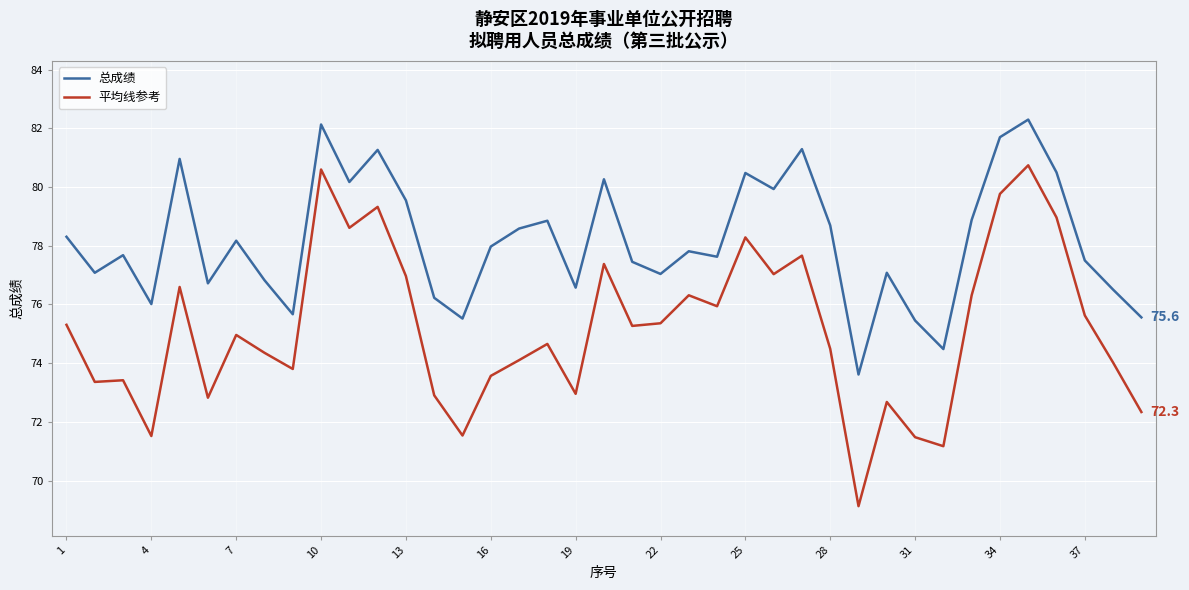

True or false: 平均线参考 and 总成绩 cross at least once.

False